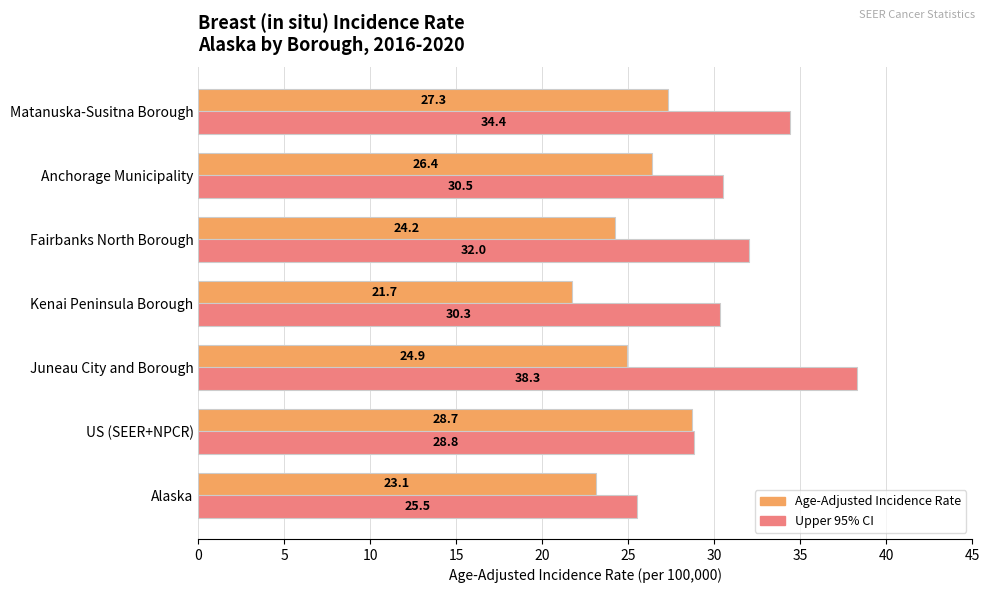

List the series in order of their peak value, highest first.

Upper 95% CI, Age-Adjusted Incidence Rate